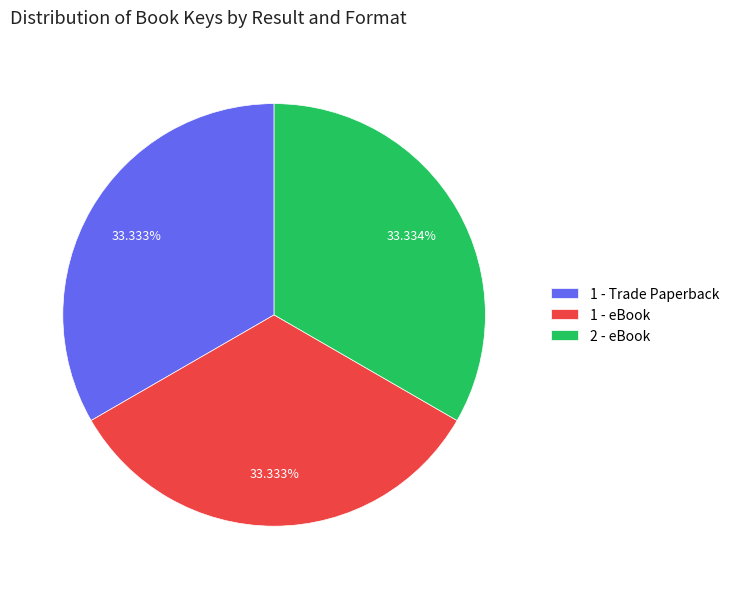

Approximately how many times larger is the value at 2 - eBook compared to 1 - eBook?

1.0